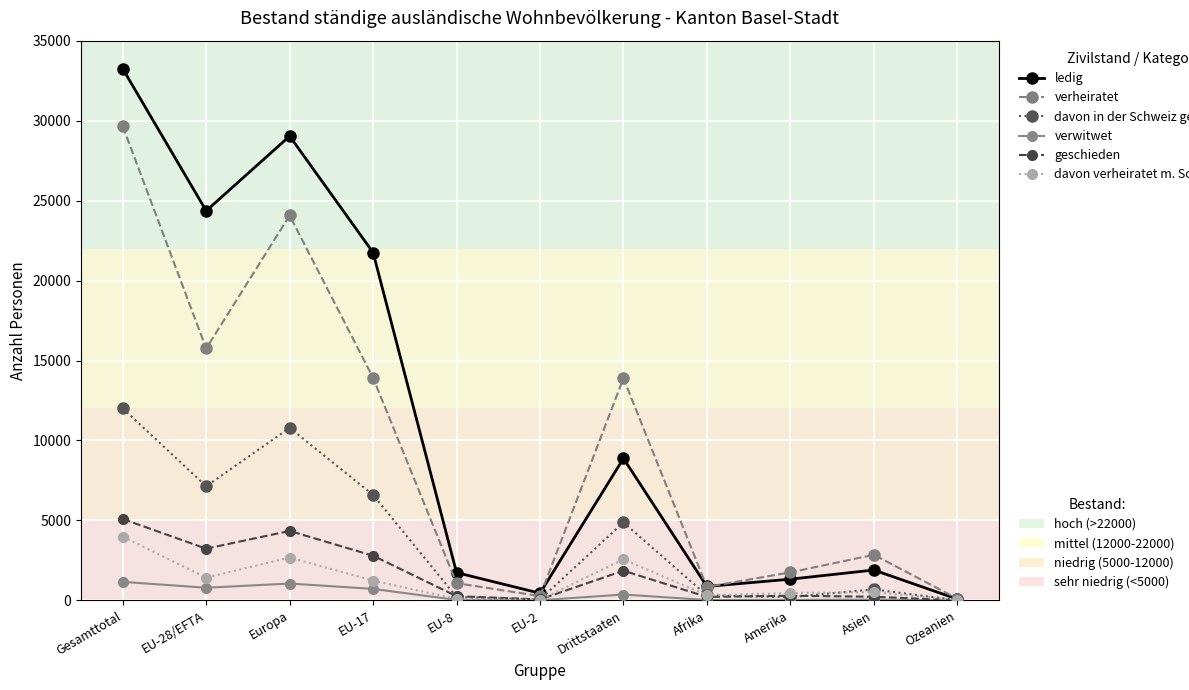

Which label corresponds to the largest value in the chart?

Gesamttotal